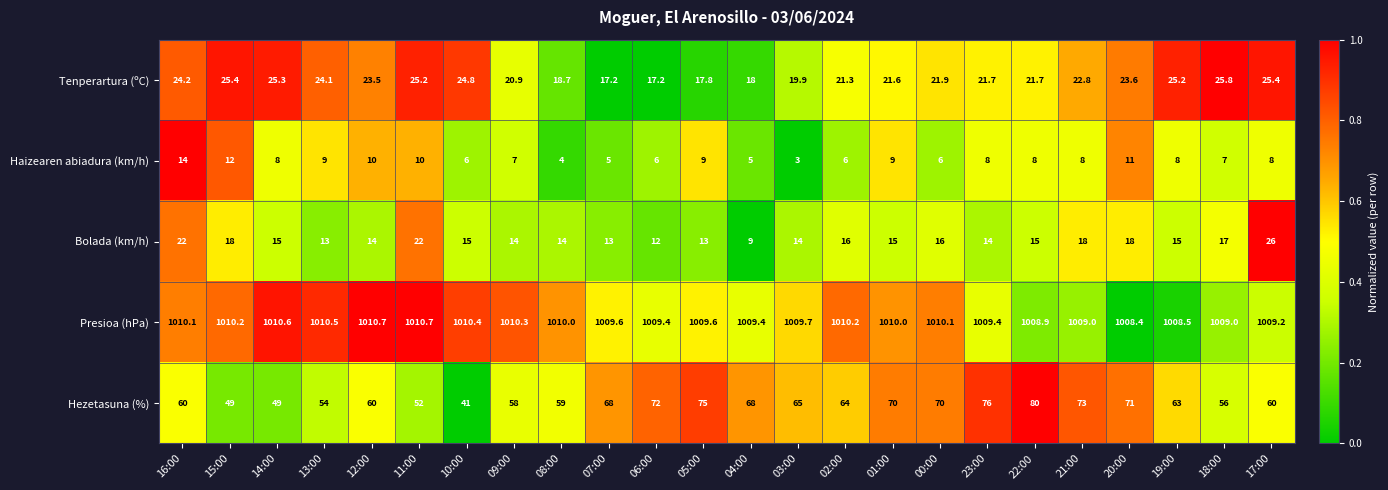

What is the average value of the Haizearen abiadura (km/h) series?

7.8